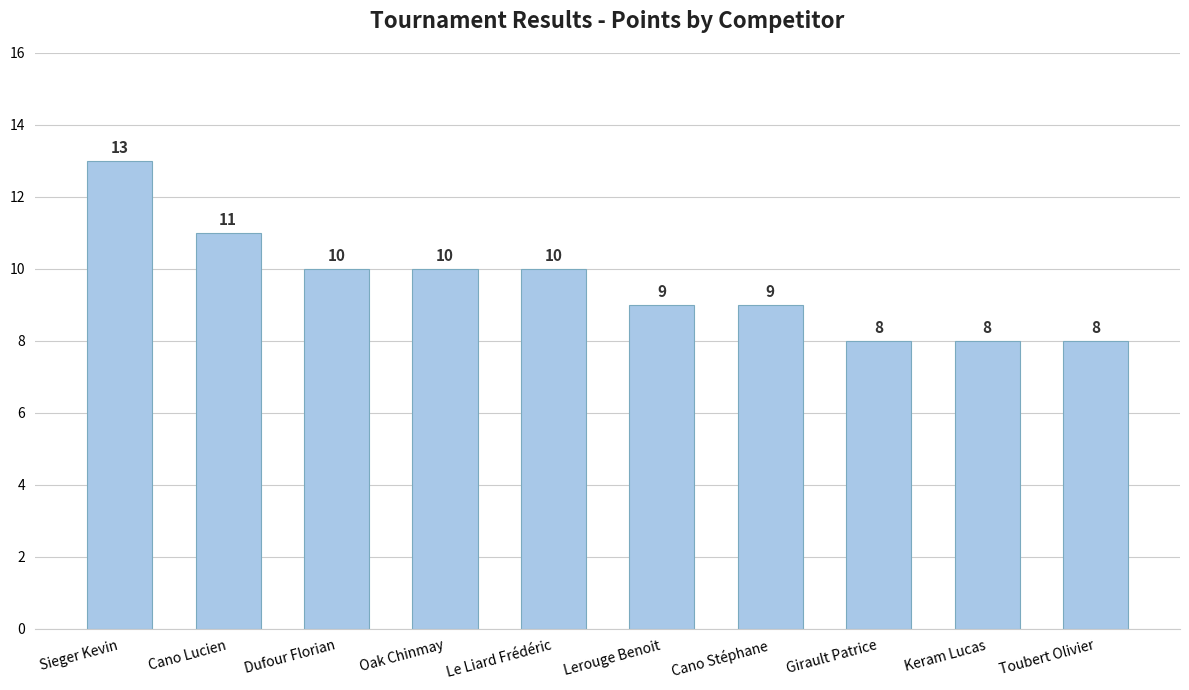

What is the approximate value at Le Liard Frédéric?

10